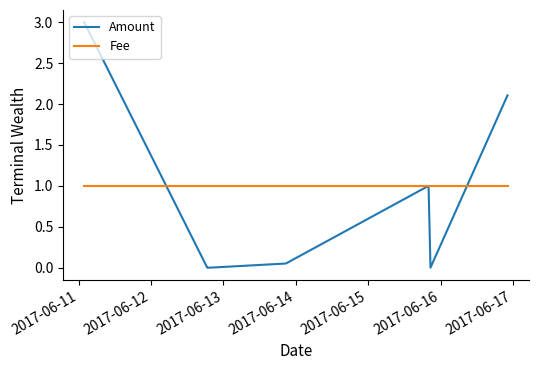

What is the maximum value shown in the chart?

3.0